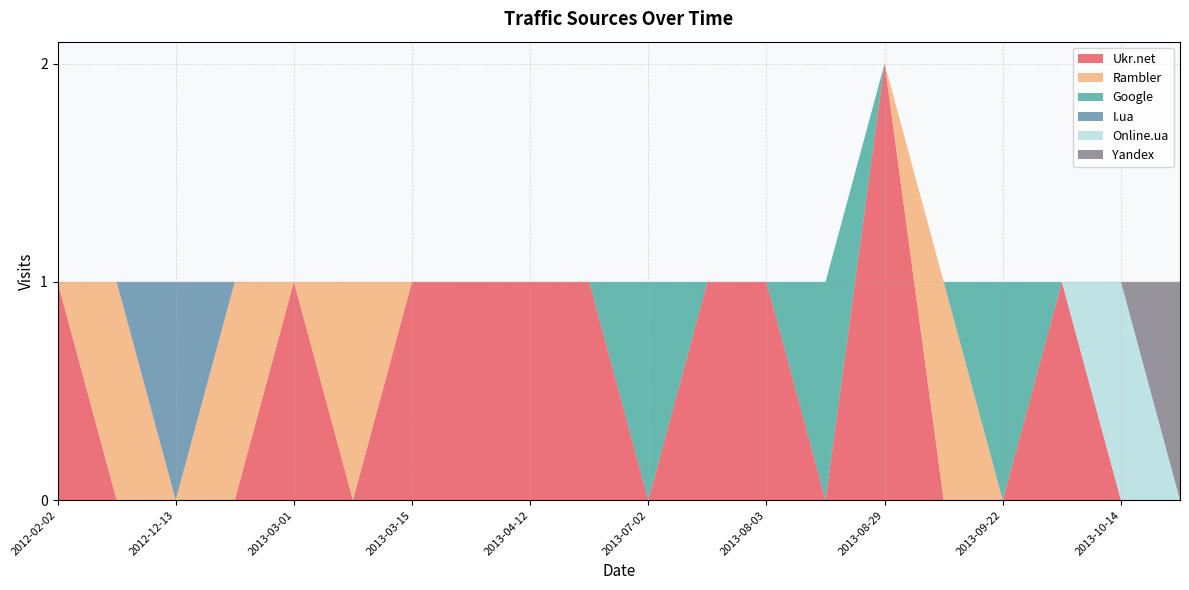

Reading right to left, extract all data points from this chart.

Ukr.net: 2012-02-02=1	2012-03-06=0	2012-12-13=0	2013-02-28=0	2013-03-01=1	2013-03-05=0	2013-03-15=1	2013-04-01=1	2013-04-12=1	2013-06-06=1	2013-07-02=0	2013-07-03=1	2013-08-03=1	2013-08-27=0	2013-08-29=2	2013-09-05=0	2013-09-22=0	2013-10-08=1	2013-10-14=0	2014-08-20=0
Rambler: 2012-02-02=0	2012-03-06=1	2012-12-13=0	2013-02-28=1	2013-03-01=0	2013-03-05=1	2013-03-15=0	2013-04-01=0	2013-04-12=0	2013-06-06=0	2013-07-02=0	2013-07-03=0	2013-08-03=0	2013-08-27=0	2013-08-29=0	2013-09-05=1	2013-09-22=0	2013-10-08=0	2013-10-14=0	2014-08-20=0
Google: 2012-02-02=0	2012-03-06=0	2012-12-13=0	2013-02-28=0	2013-03-01=0	2013-03-05=0	2013-03-15=0	2013-04-01=0	2013-04-12=0	2013-06-06=0	2013-07-02=1	2013-07-03=0	2013-08-03=0	2013-08-27=1	2013-08-29=0	2013-09-05=0	2013-09-22=1	2013-10-08=0	2013-10-14=0	2014-08-20=0
I.ua: 2012-02-02=0	2012-03-06=0	2012-12-13=1	2013-02-28=0	2013-03-01=0	2013-03-05=0	2013-03-15=0	2013-04-01=0	2013-04-12=0	2013-06-06=0	2013-07-02=0	2013-07-03=0	2013-08-03=0	2013-08-27=0	2013-08-29=0	2013-09-05=0	2013-09-22=0	2013-10-08=0	2013-10-14=0	2014-08-20=0
Online.ua: 2012-02-02=0	2012-03-06=0	2012-12-13=0	2013-02-28=0	2013-03-01=0	2013-03-05=0	2013-03-15=0	2013-04-01=0	2013-04-12=0	2013-06-06=0	2013-07-02=0	2013-07-03=0	2013-08-03=0	2013-08-27=0	2013-08-29=0	2013-09-05=0	2013-09-22=0	2013-10-08=0	2013-10-14=1	2014-08-20=0
Yandex: 2012-02-02=0	2012-03-06=0	2012-12-13=0	2013-02-28=0	2013-03-01=0	2013-03-05=0	2013-03-15=0	2013-04-01=0	2013-04-12=0	2013-06-06=0	2013-07-02=0	2013-07-03=0	2013-08-03=0	2013-08-27=0	2013-08-29=0	2013-09-05=0	2013-09-22=0	2013-10-08=0	2013-10-14=0	2014-08-20=1